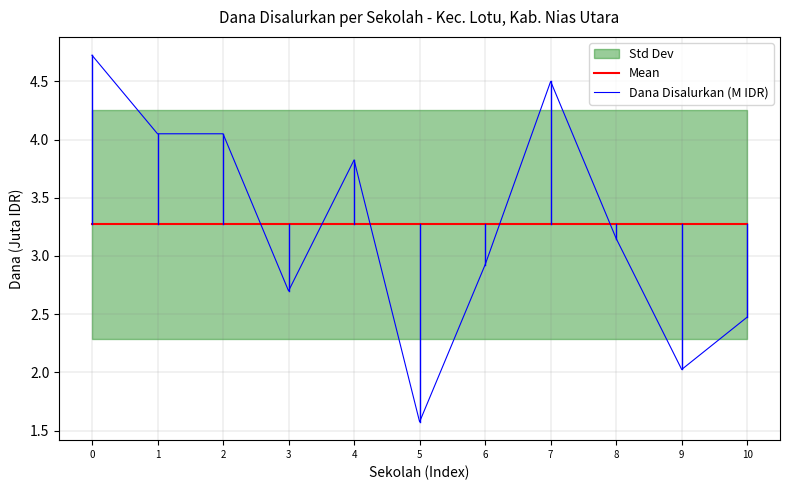

Which label corresponds to the smallest value in the chart?

5